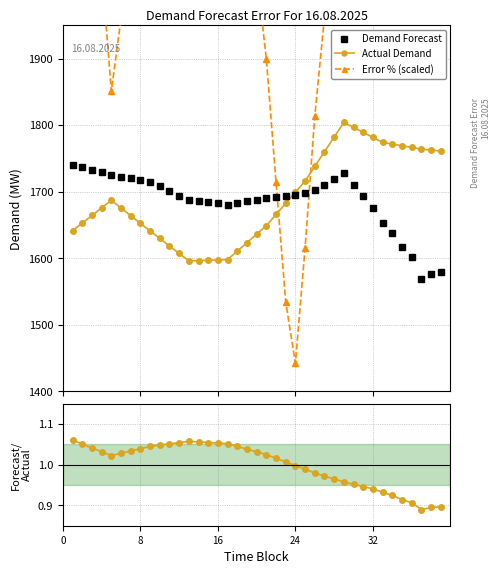

What is the value of the Demand Forecast point at the 28th from the left?

1719.1